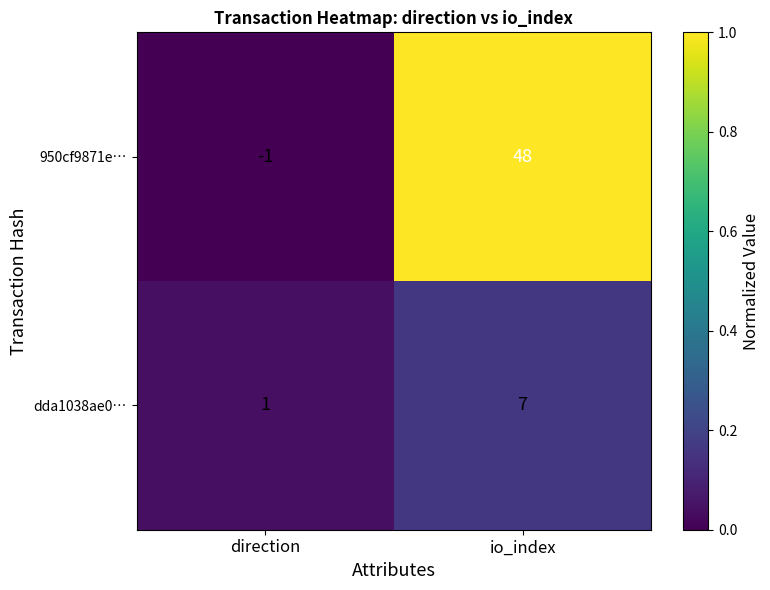

The value of dda1038ae0… at direction is 1. True or false?

True